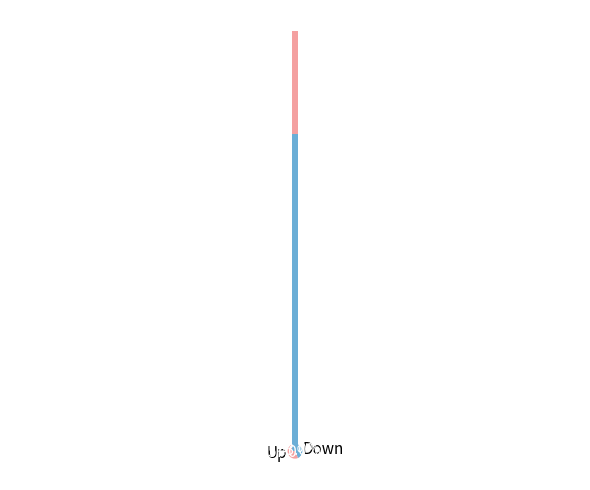

To the nearest percent, what is the combined percentage of up and down?

100%